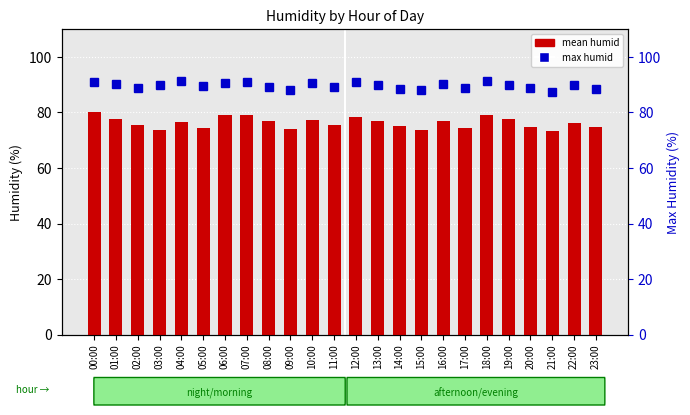

What is the label of the 17th bar from the left?

16:00